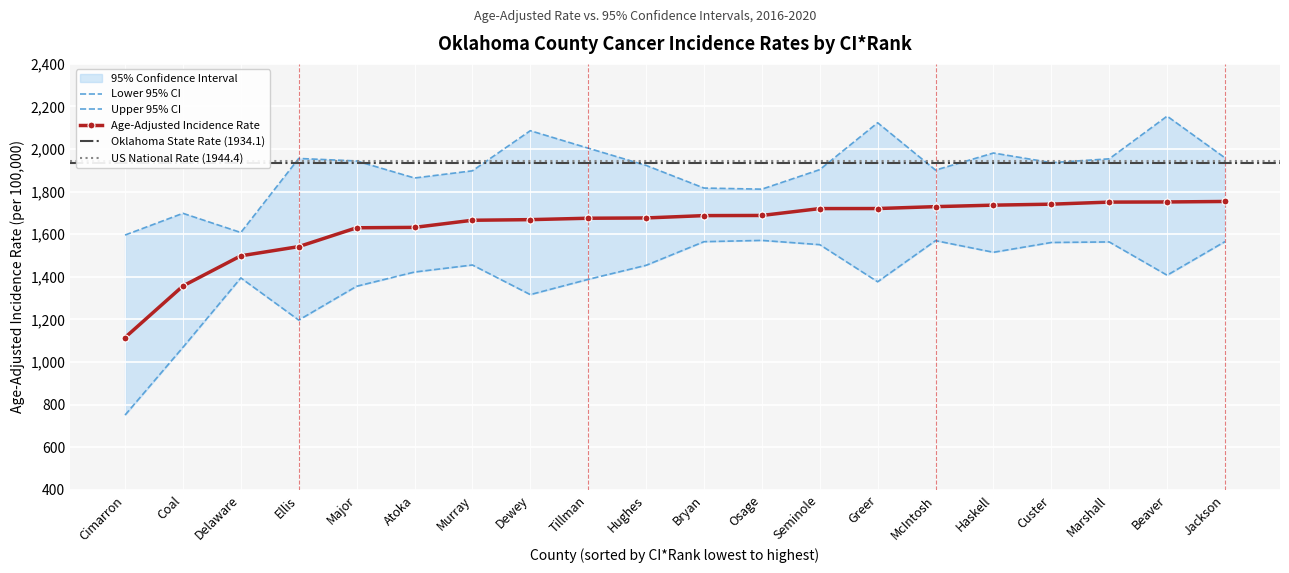

What is the average value of the Age-Adjusted Incidence Rate series?

1637.2